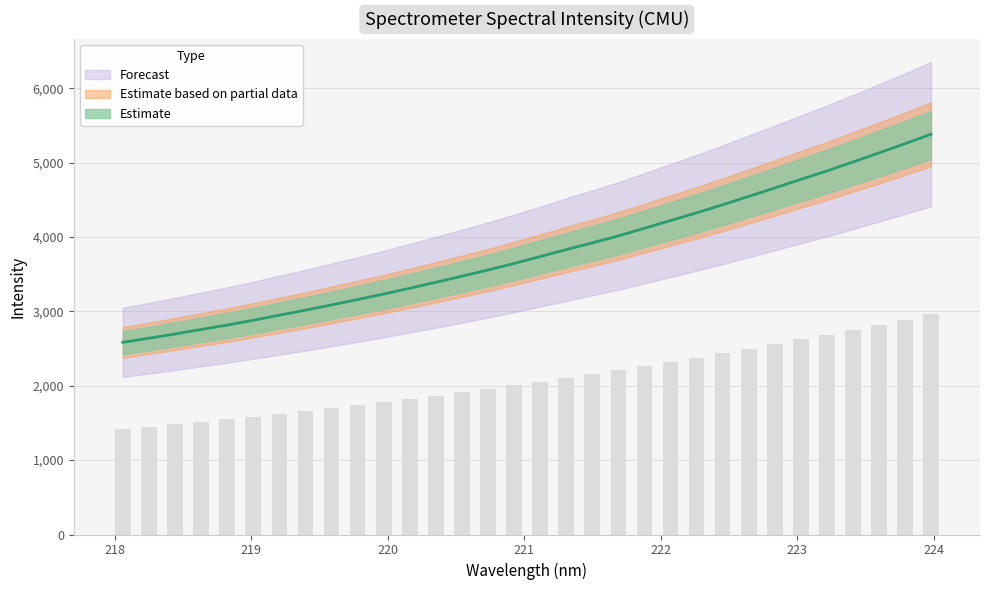

What is the maximum value shown in the chart?

5382.0